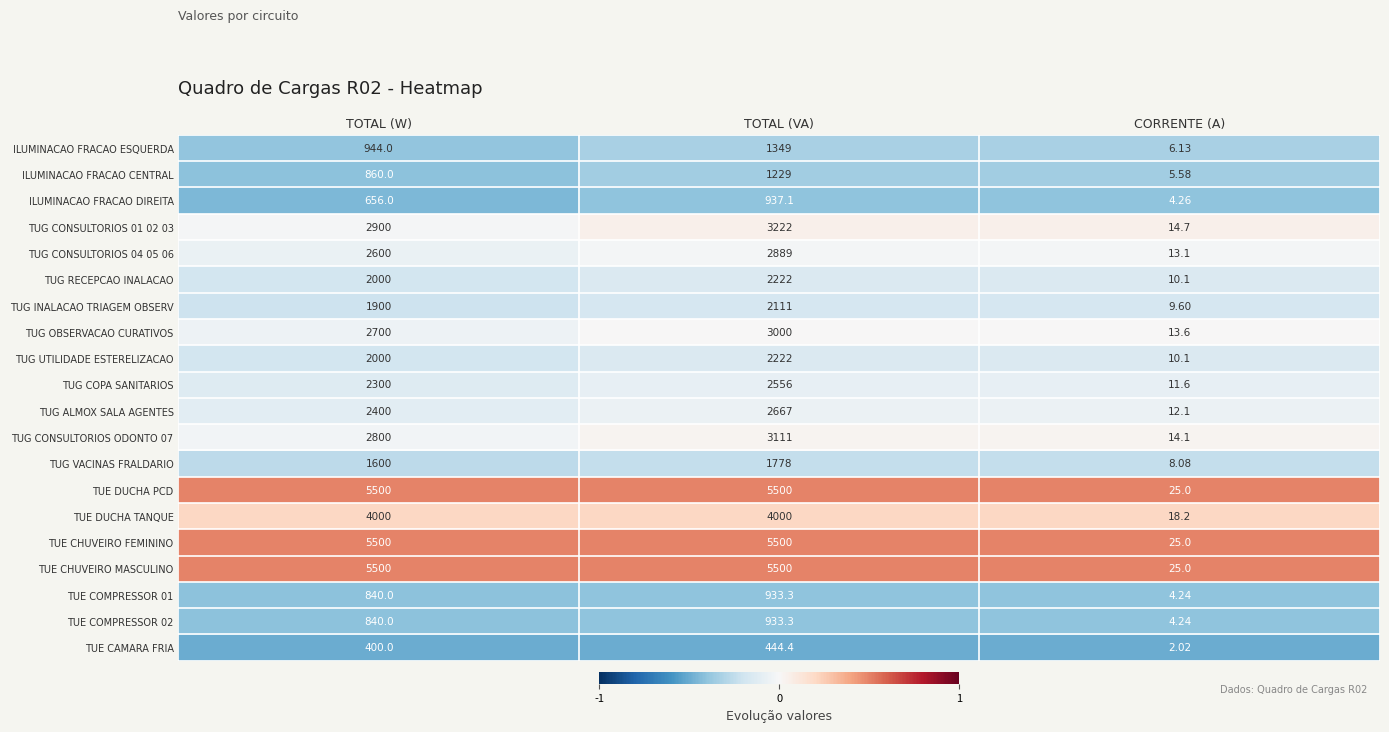

At which category does the chart reach its minimum across all series?

CORRENTE (A)